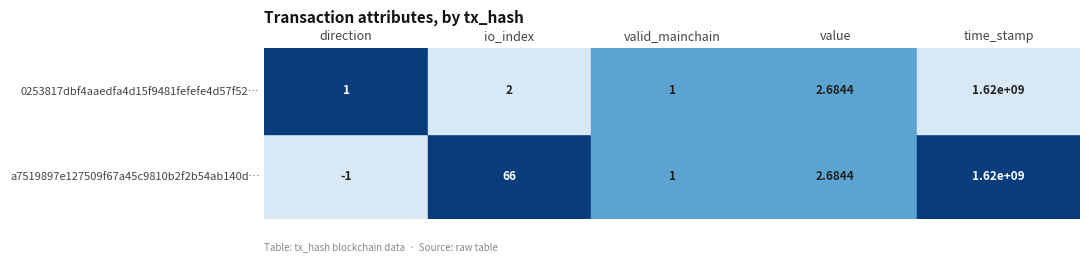

Reading left to right, transcribe all the data shown in this chart.

a7519897e127509f67a45c9810b2f2b54ab140d: direction=-1.0	io_index=66.0	valid_mainchain=1.0	value=2.7	time_stamp=1620640943.0
0253817dbf4aaedfa4d15f9481fefefe4d57f52: direction=1.0	io_index=2.0	valid_mainchain=1.0	value=2.7	time_stamp=1620640643.0